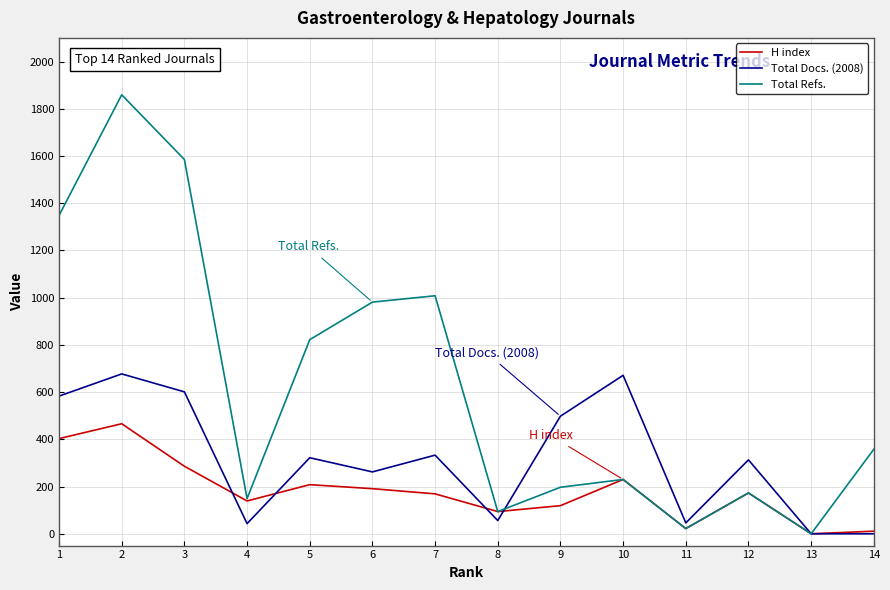

The value of Total Refs. at 14 is 497. True or false?

False